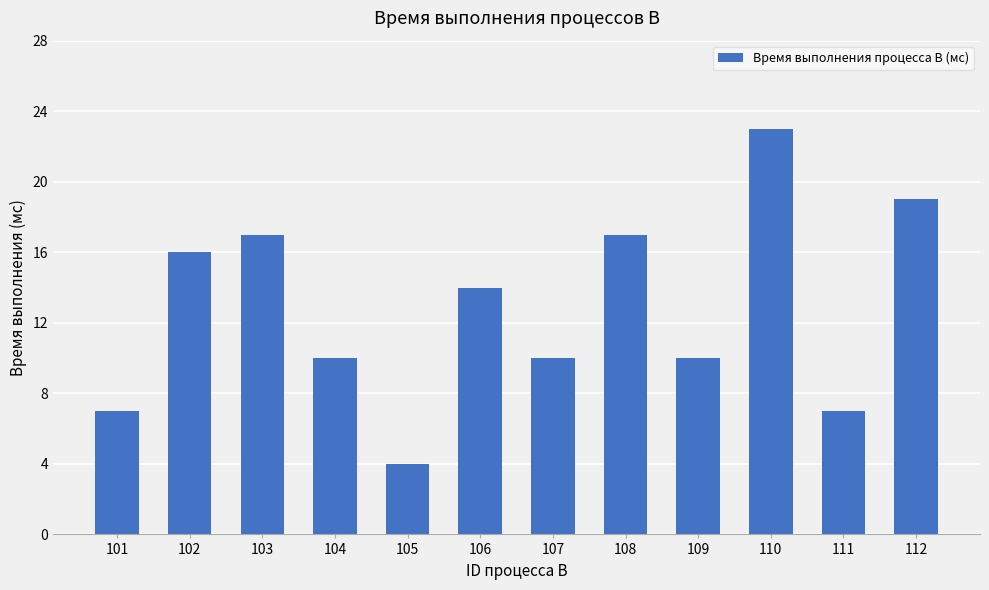

What is the average value?

13